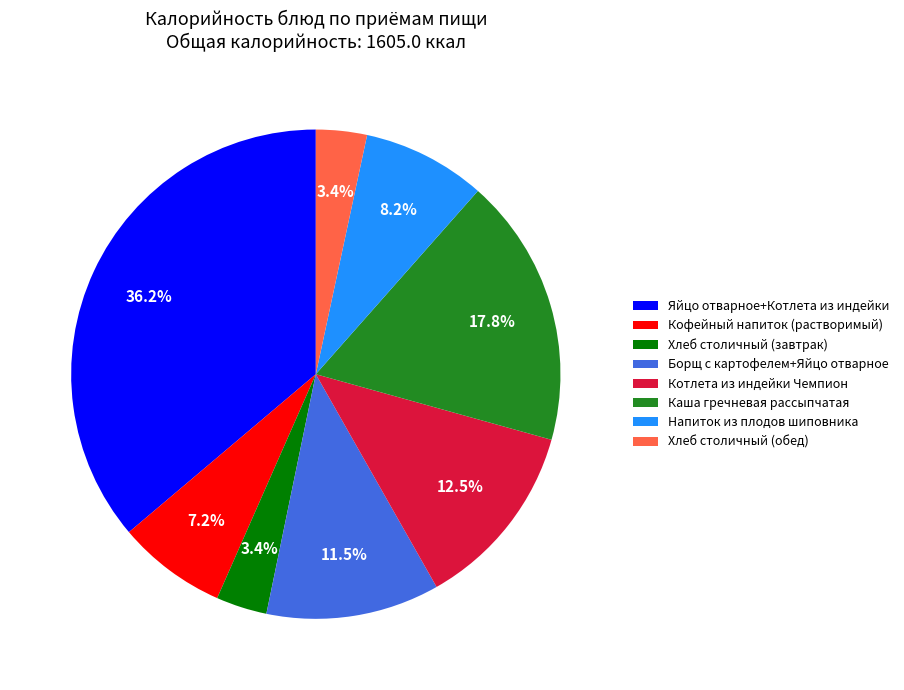

Which has a higher value, Яйцо отварное+Котлета из индейки or Кофейный напиток (растворимый)?

Яйцо отварное+Котлета из индейки